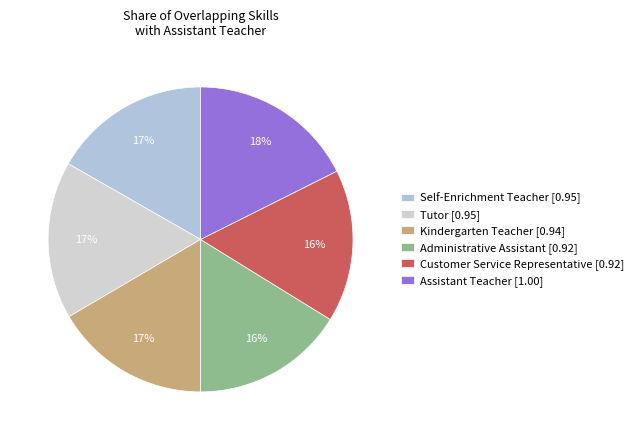

Between Administrative Assistant and Tutor, which is larger?

Tutor